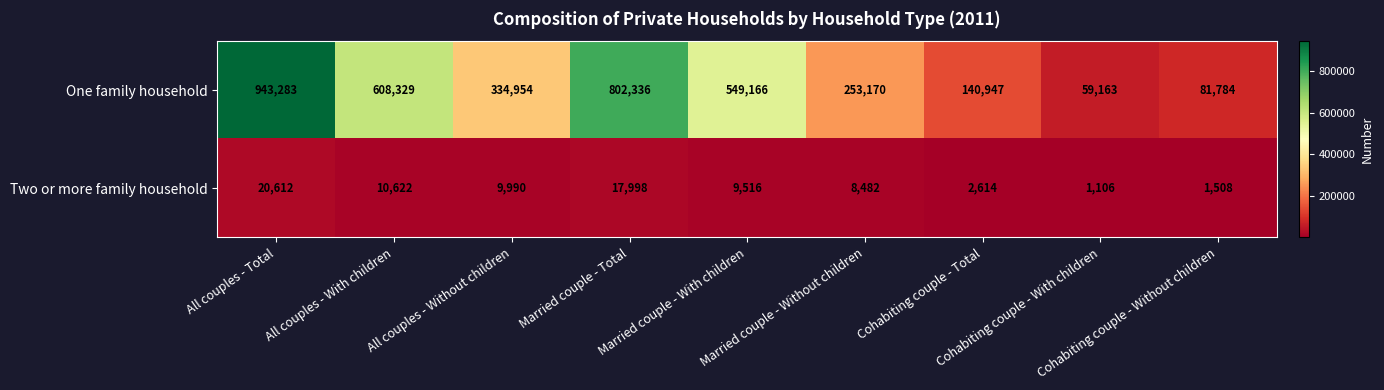

What is the average value of the One family household series?

419237